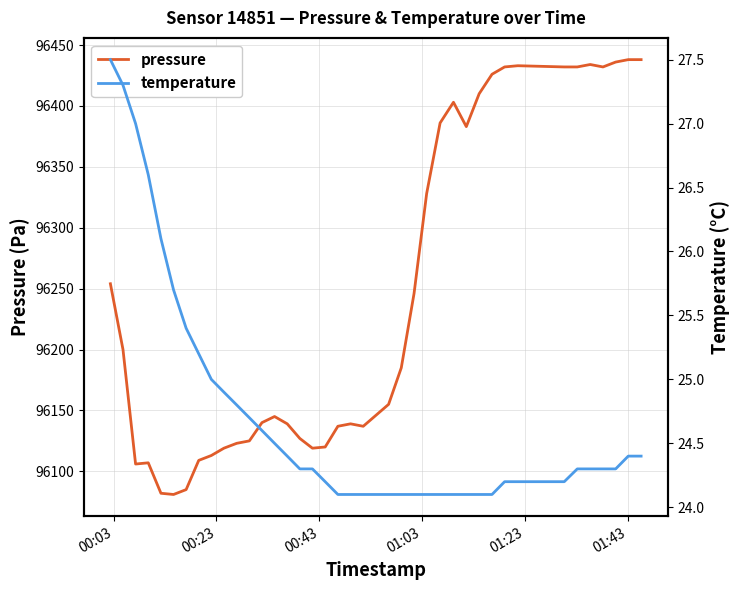

What is the lowest value of the pressure series?

96081